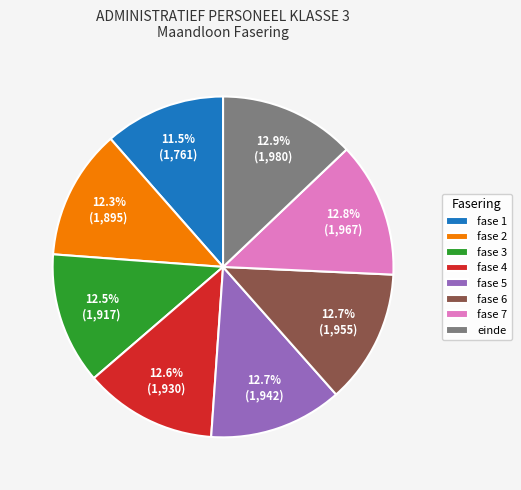

To the nearest percent, what percentage of the pie is fase 4?

13%